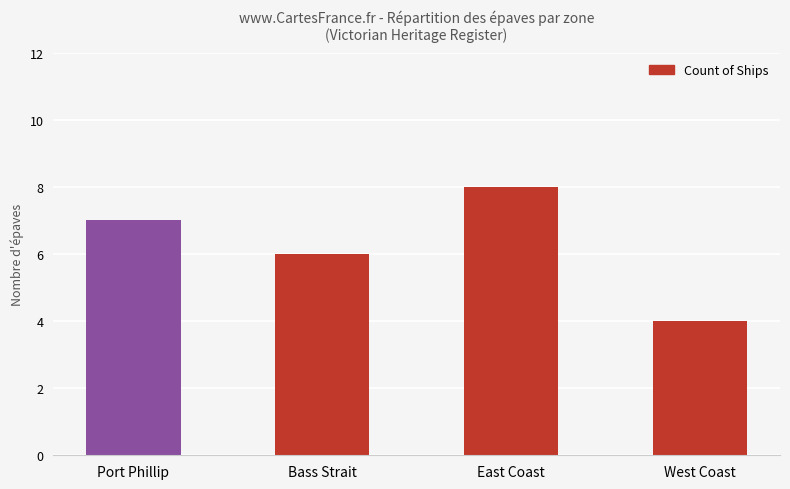

Is it true that the value at East Coast is 8?

True